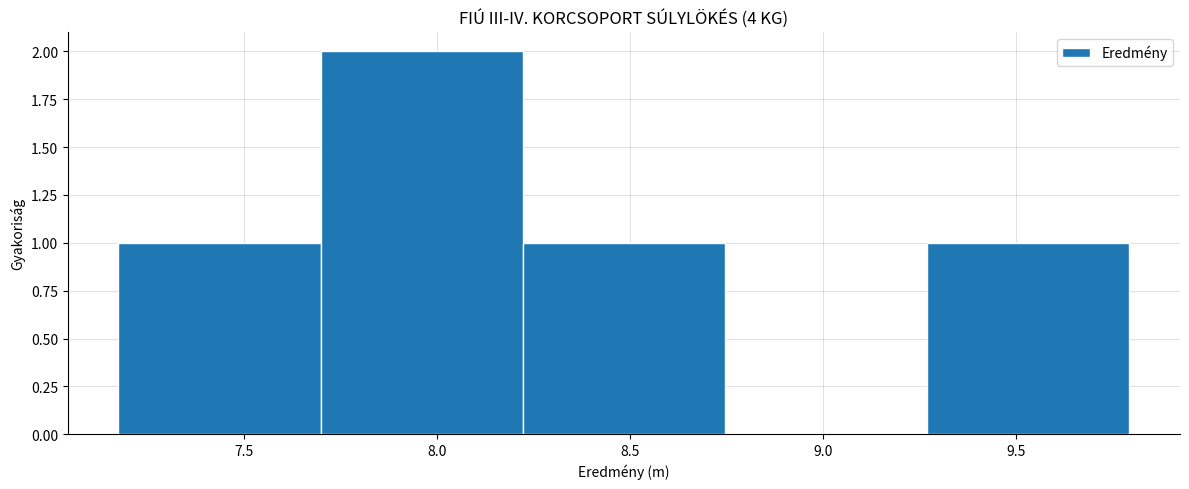

Which range on the x-axis has the tallest bar?

7.70 to 8.20